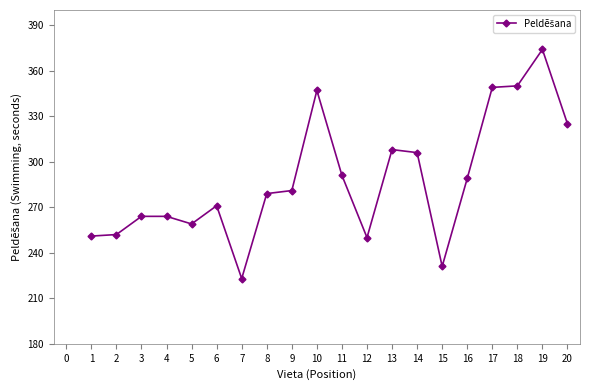

What is the value of the 2nd point from the left?

252